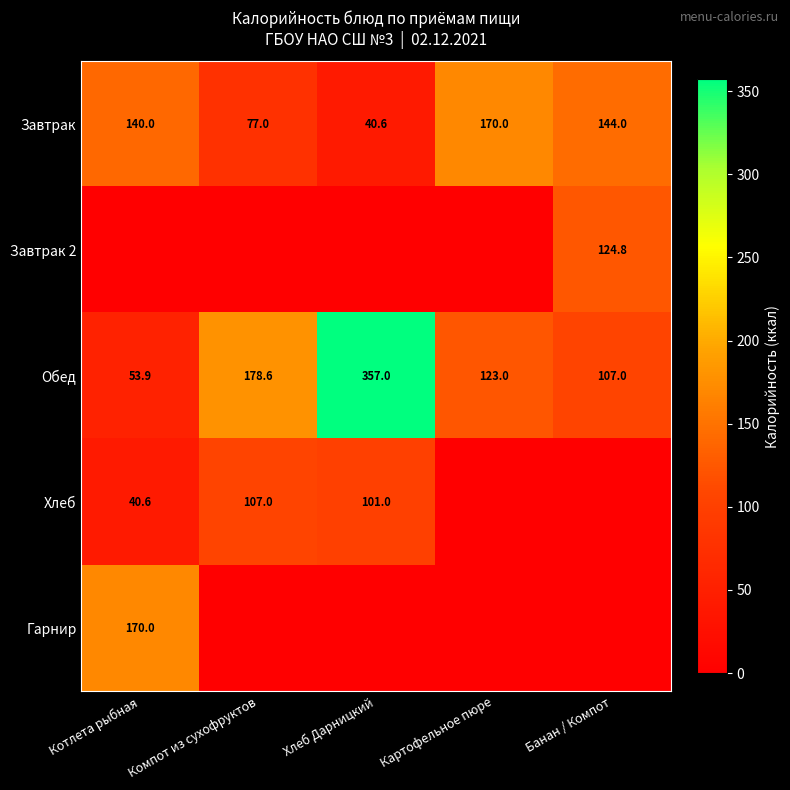

At which label is Обед closest to 205?

Компот из сухофруктов